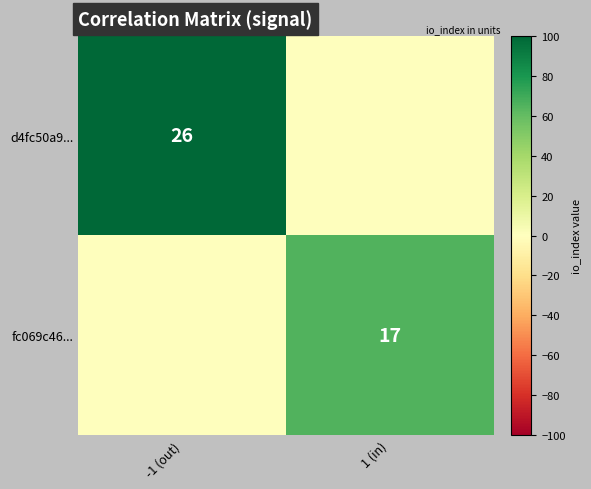

True or false: fc069c46... has a value of 23 at 1 (in).

False